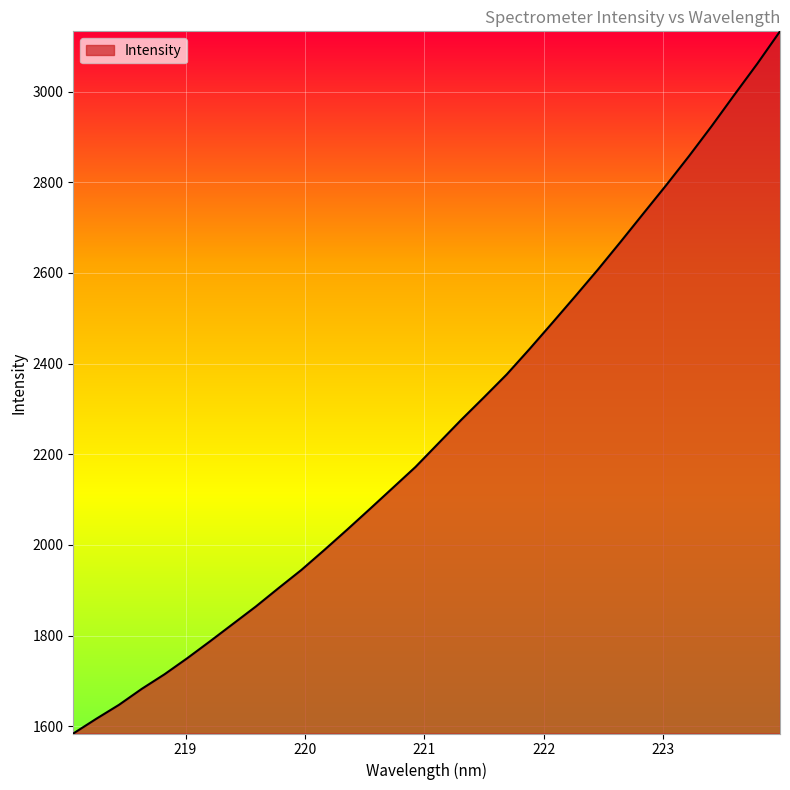

What is the maximum value shown in the chart?

3132.7